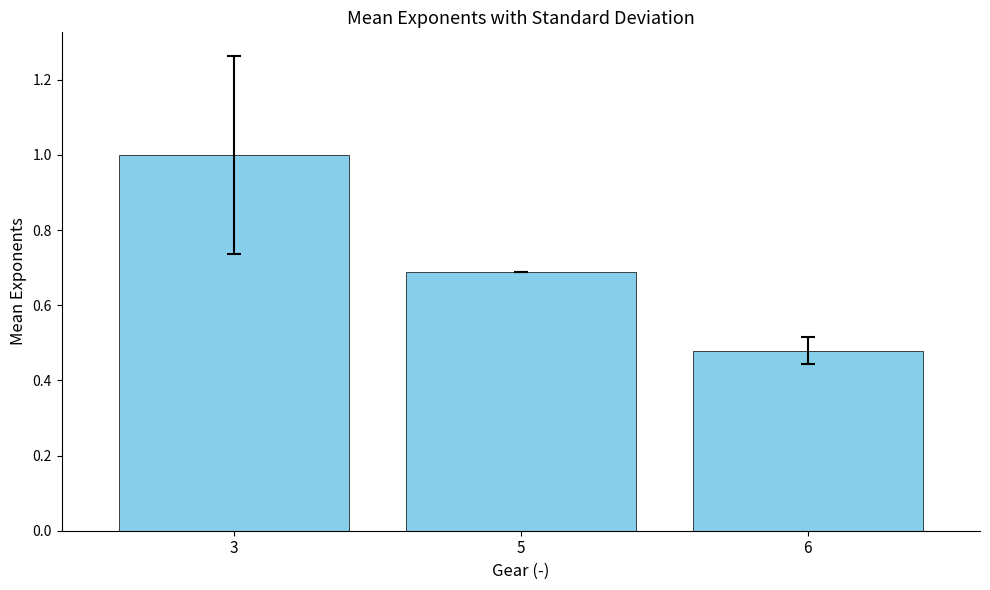

Rank the categories by value from lowest to highest.

6, 5, 3